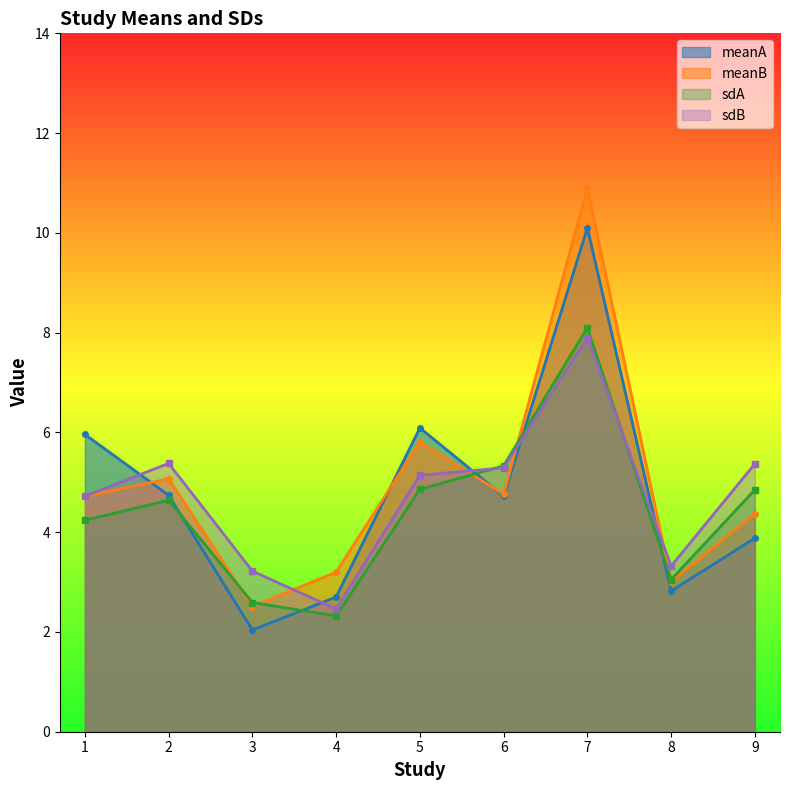

The sdB series shows 4.7 at 1. True or false?

True